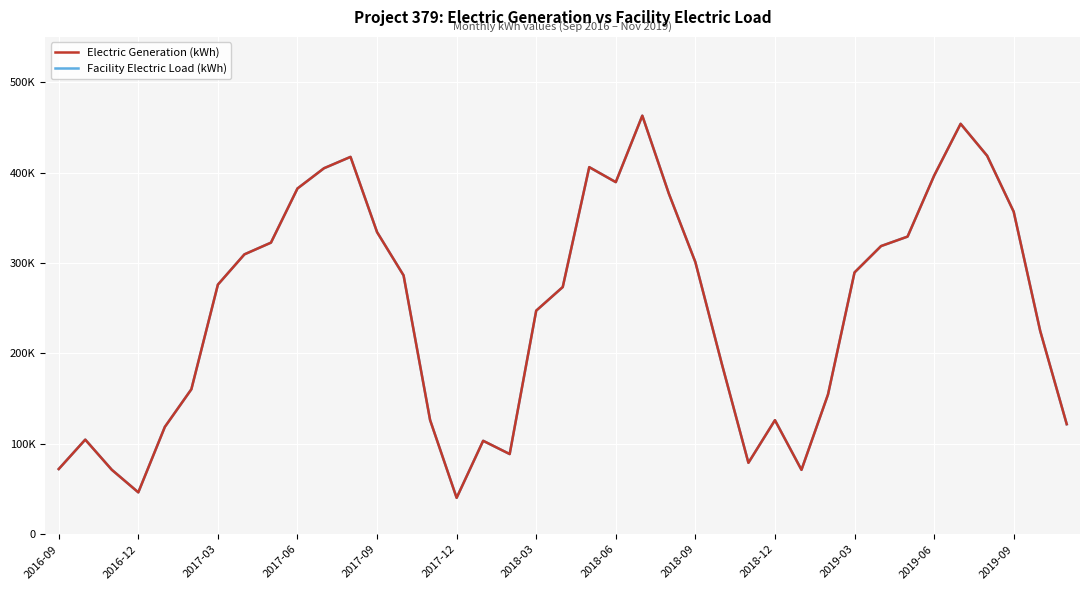

Does the chart display data point markers on the line(s)?

No